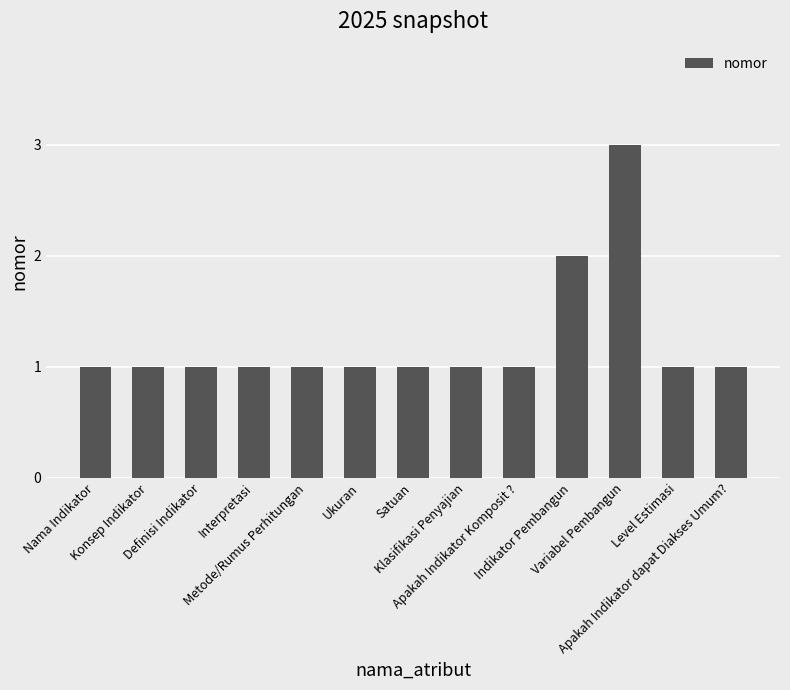

Reading right to left, extract all data points from this chart.

1	1	3	2	1	1	1	1	1	1	1	1	1